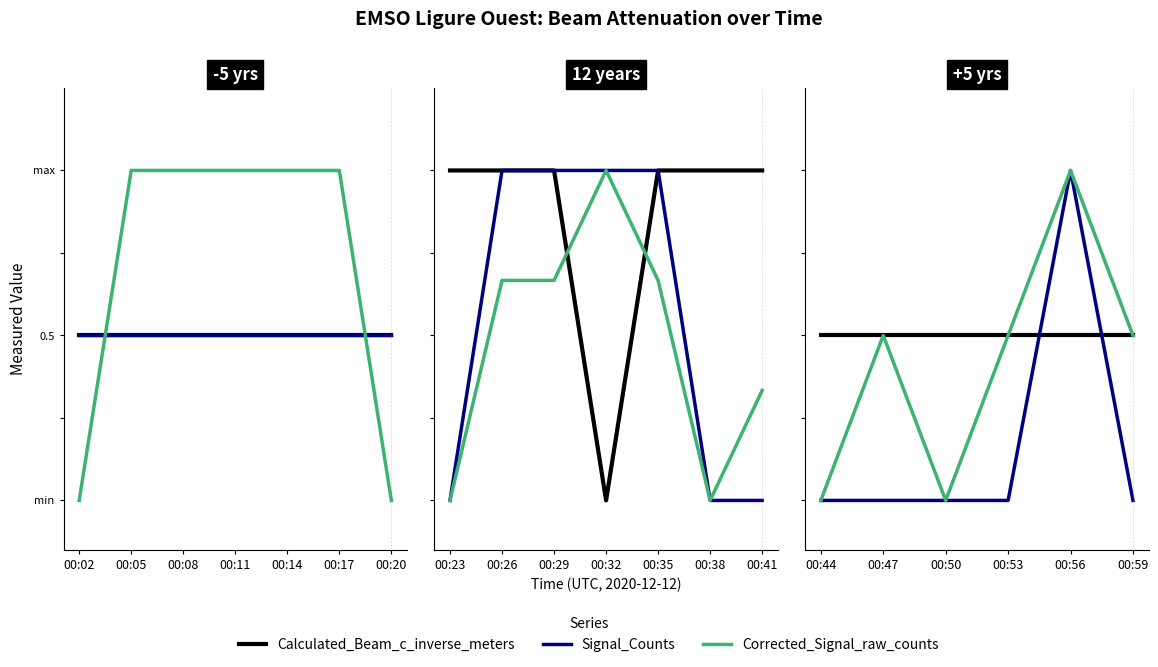

List the series in order of their peak value, lowest first.

Calculated_Beam_c_inverse_meters, Signal_Counts, Corrected_Signal_raw_counts